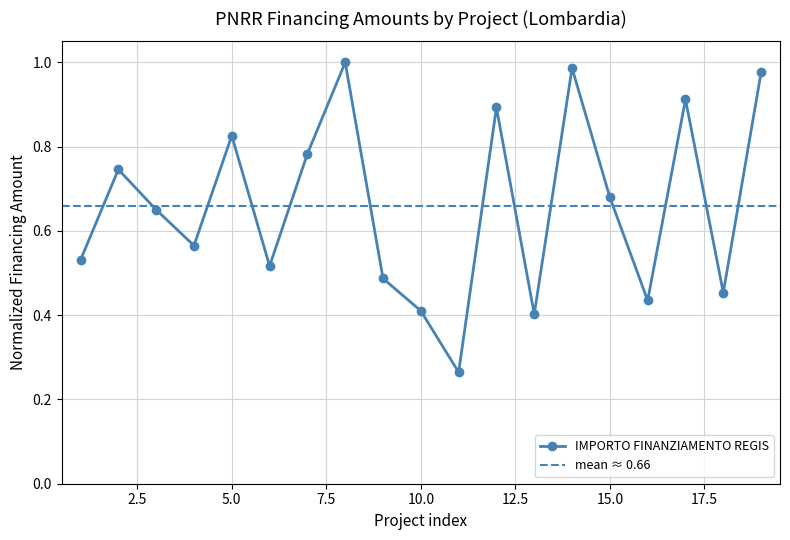

How many interior local peaks (higher than both neighbors) does the data have?

6